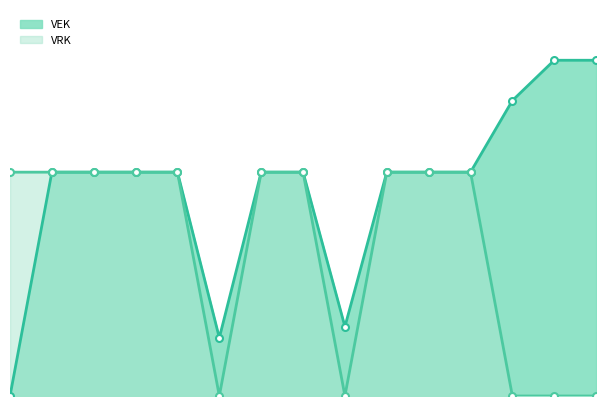

At which category is the sum across all series the highest?

2019 1ste aanpassing - ontwerp